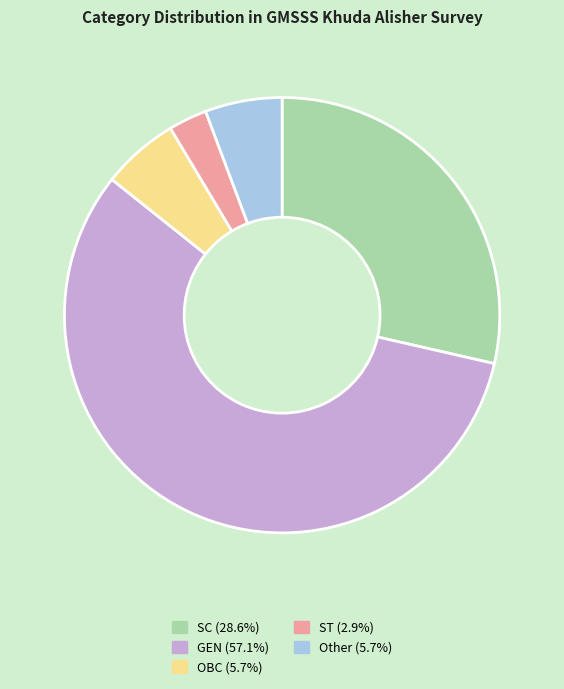

Is there any slice that represents more than half of the pie?

Yes